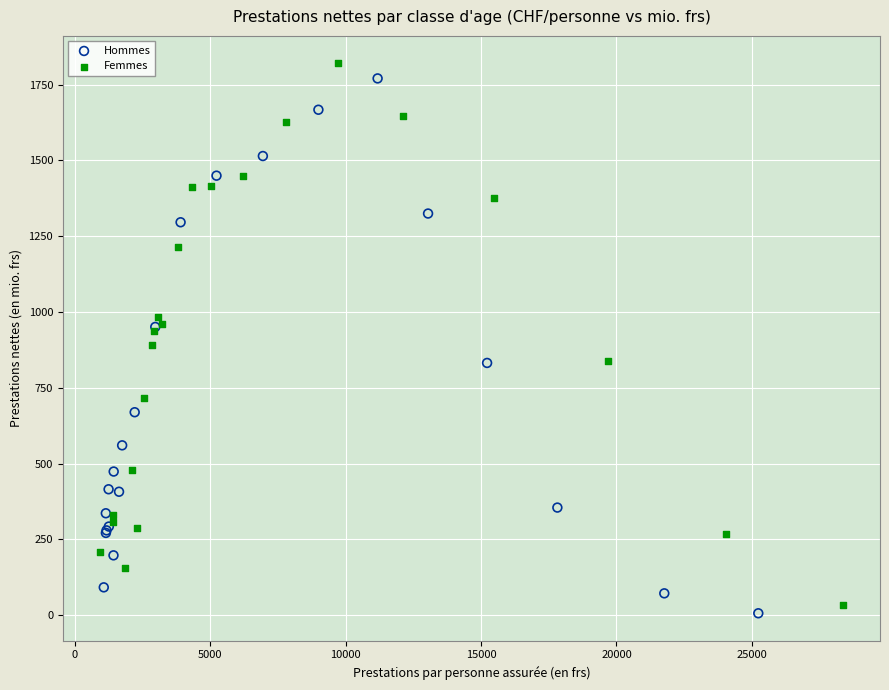

Which series has the largest Y range (max minus min)?

Femmes